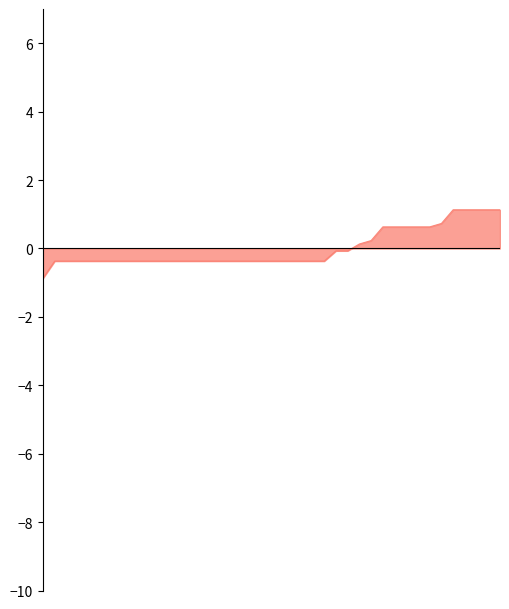

What is the maximum value shown in the chart?

1.1